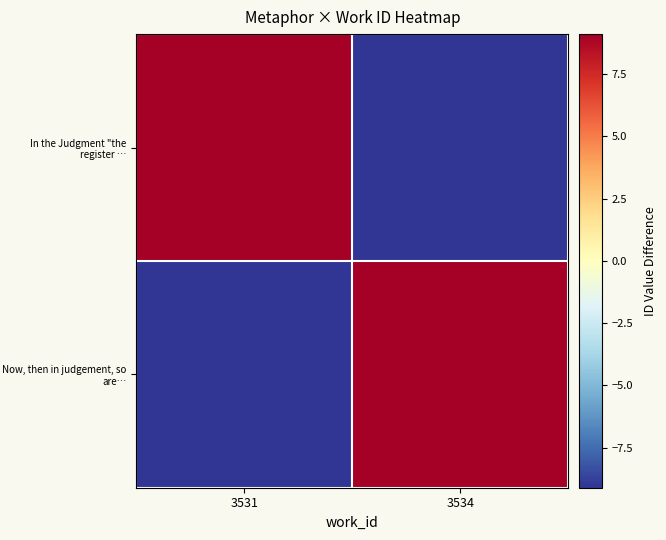

Which category has the lowest value across all series?

3534